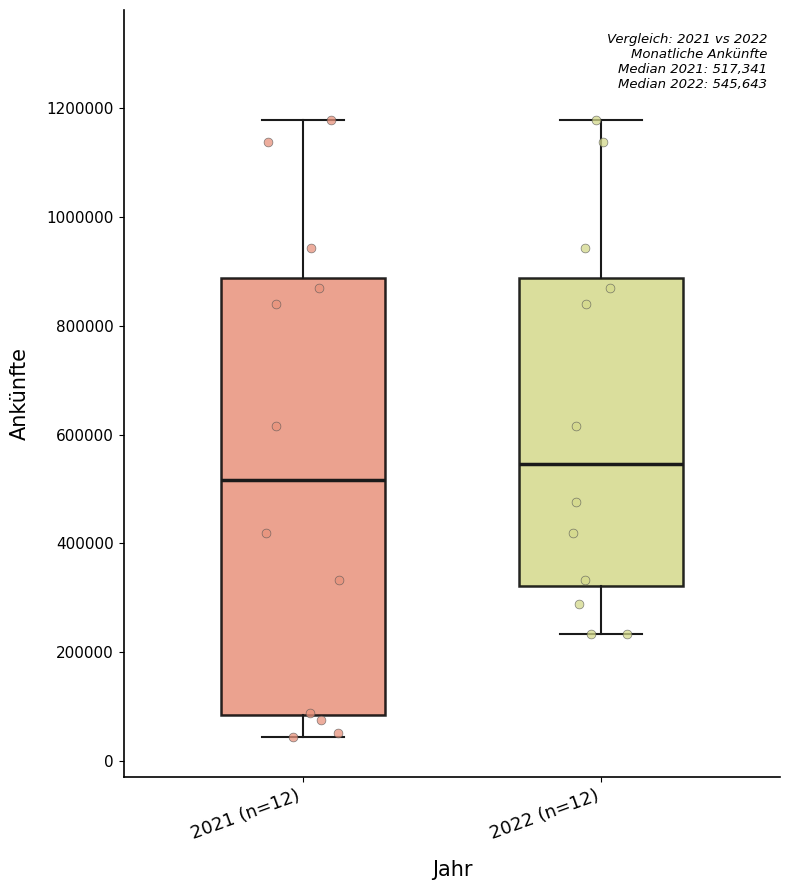

Comparing the boxes themselves (not the whiskers), which one is the tallest?

2021 (n=12)